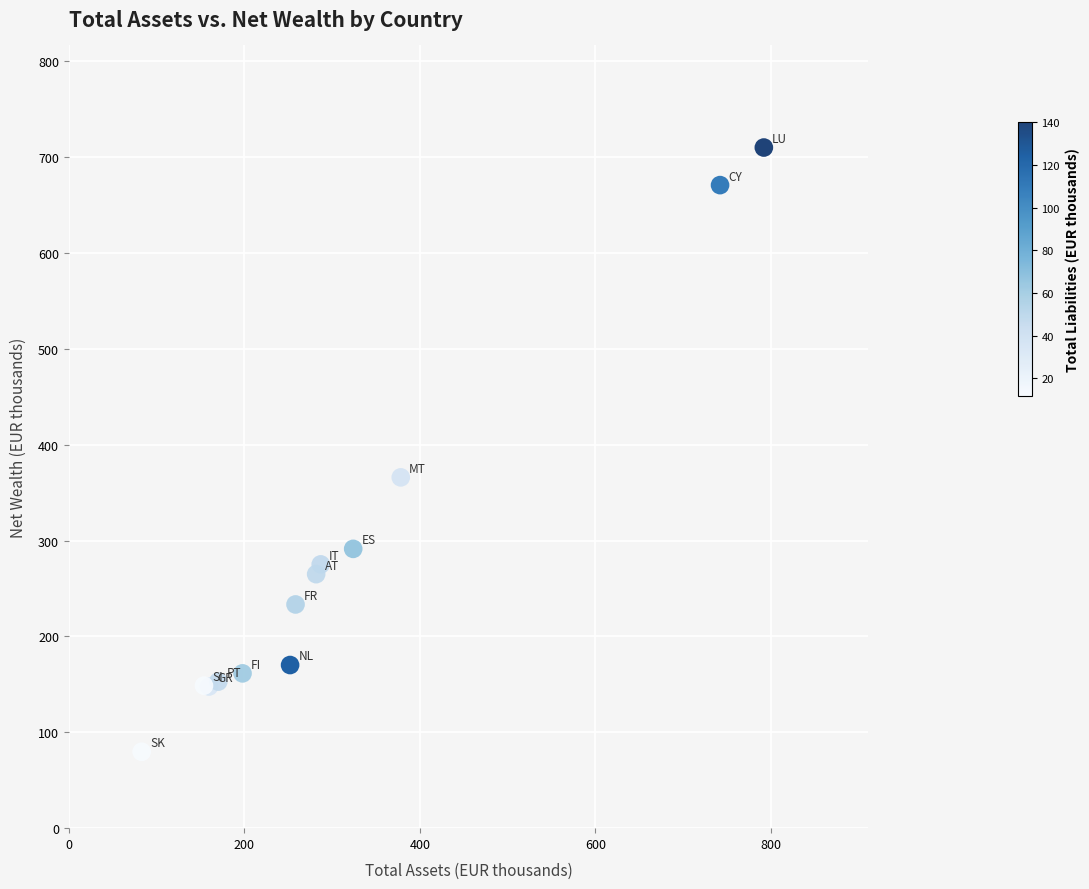

What Y value in the scatter plot is closest to 394?

366.0